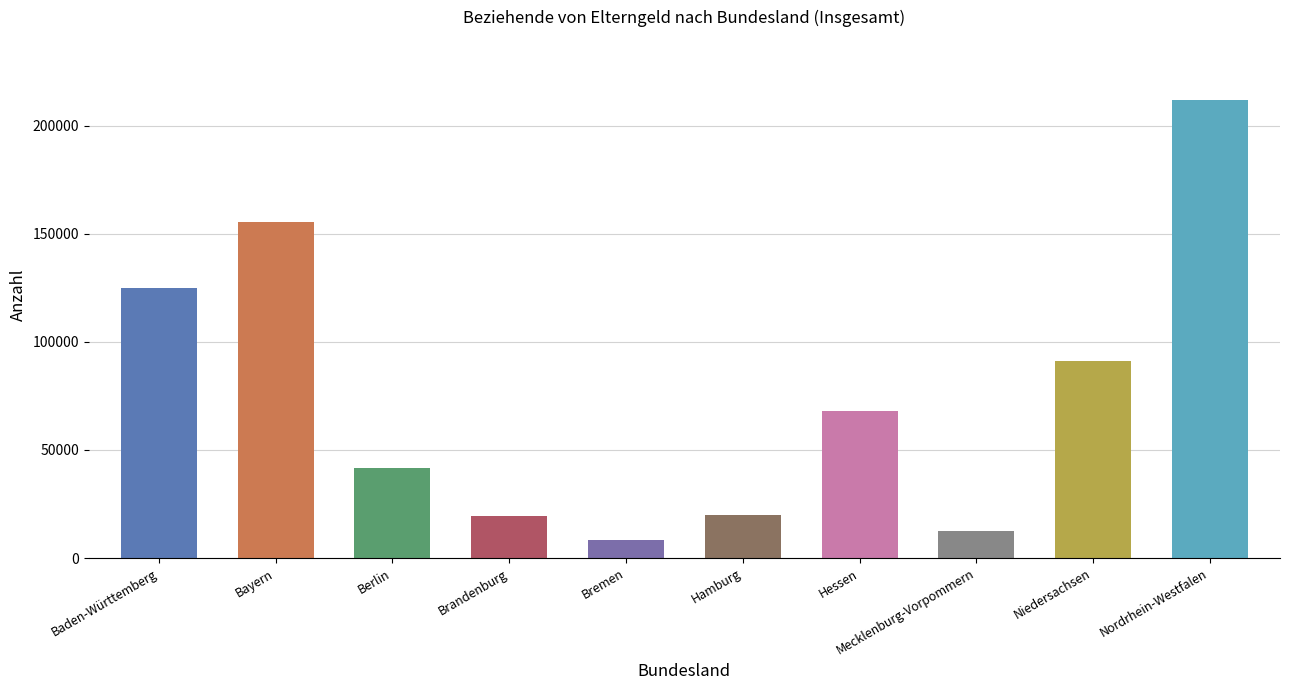

Is it true that the value at Bayern is 213970?

False